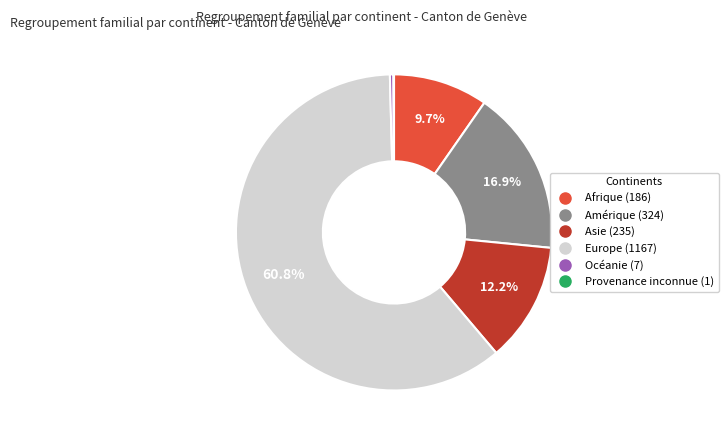

Which category accounts for the majority?

Europe